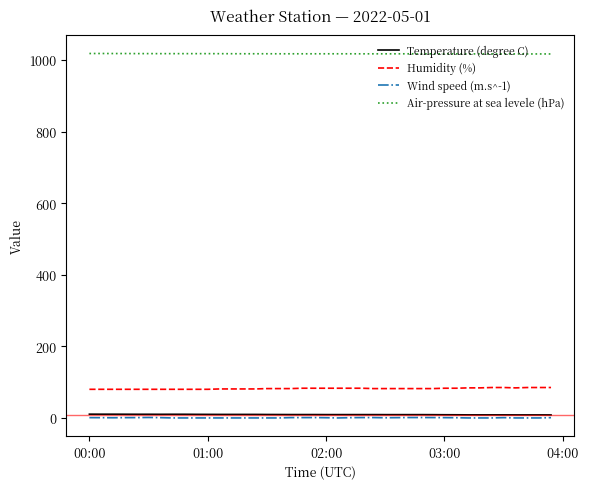

True or false: Temperature (degree C) and Humidity (%) cross at least once.

False